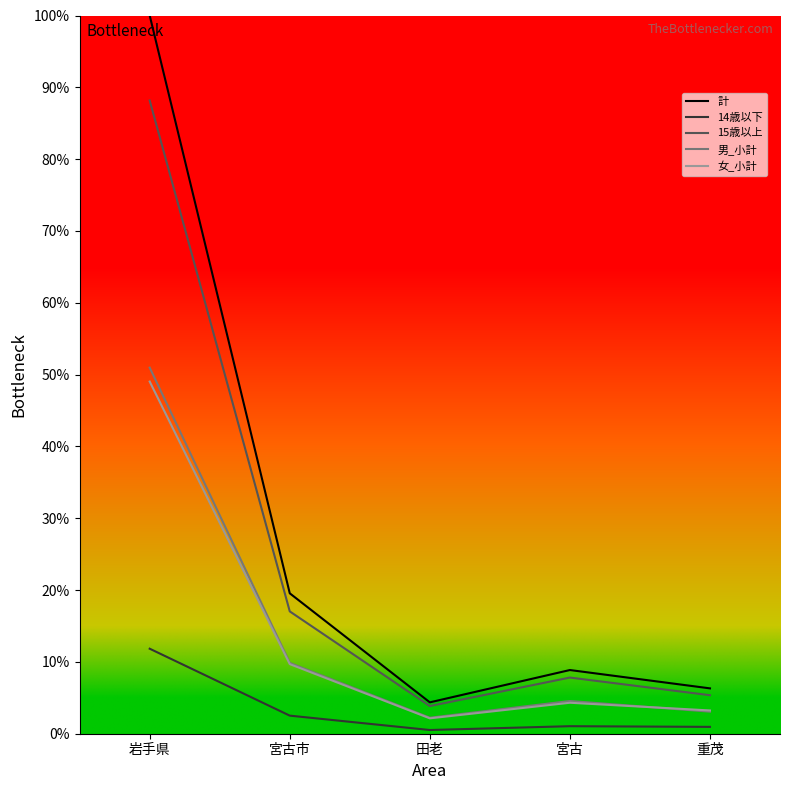

True or false: 14歳以下 and 15歳以上 intersect in this chart.

False